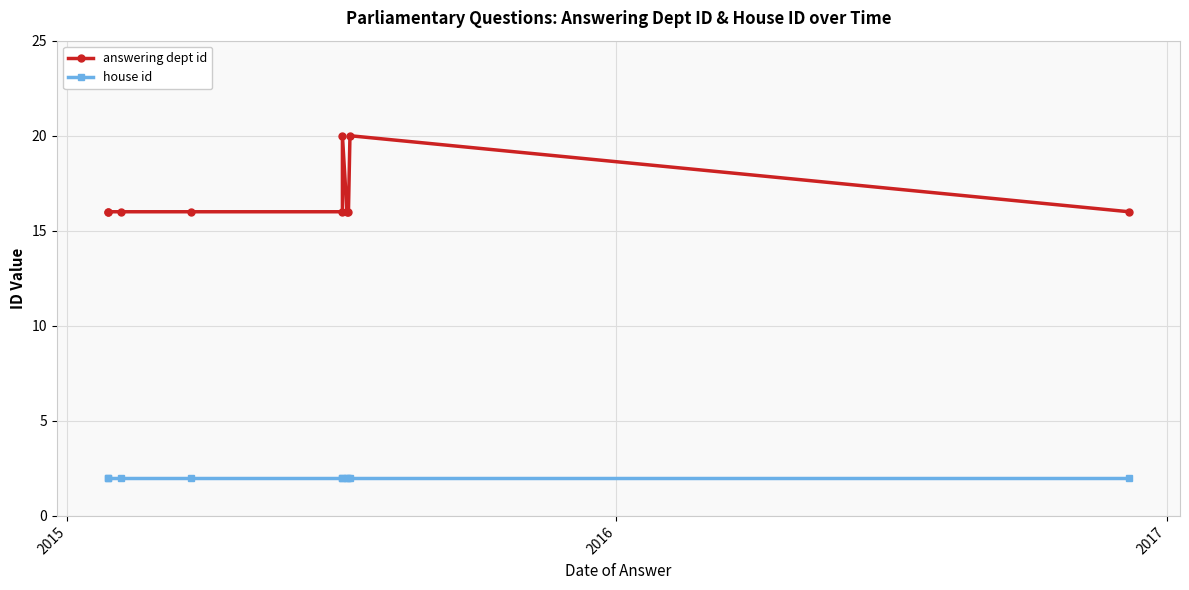

Which series has the largest range (max minus min)?

answering dept id